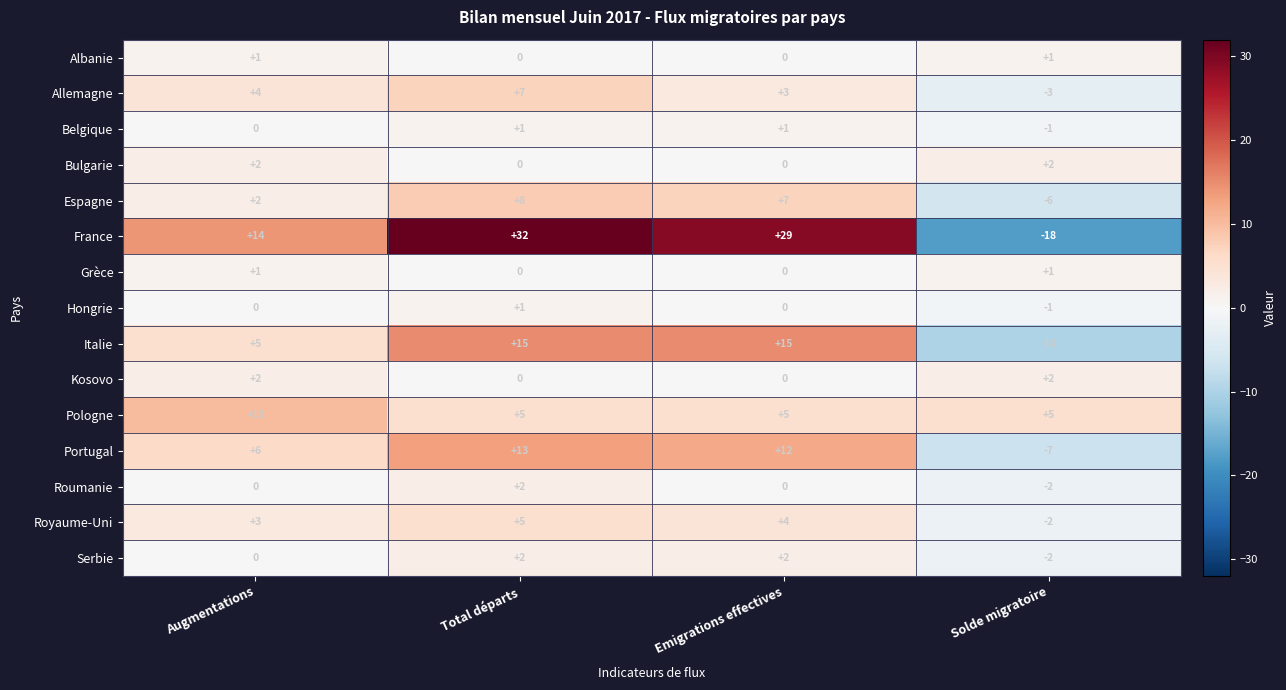

What is the minimum value shown in the chart?

-18